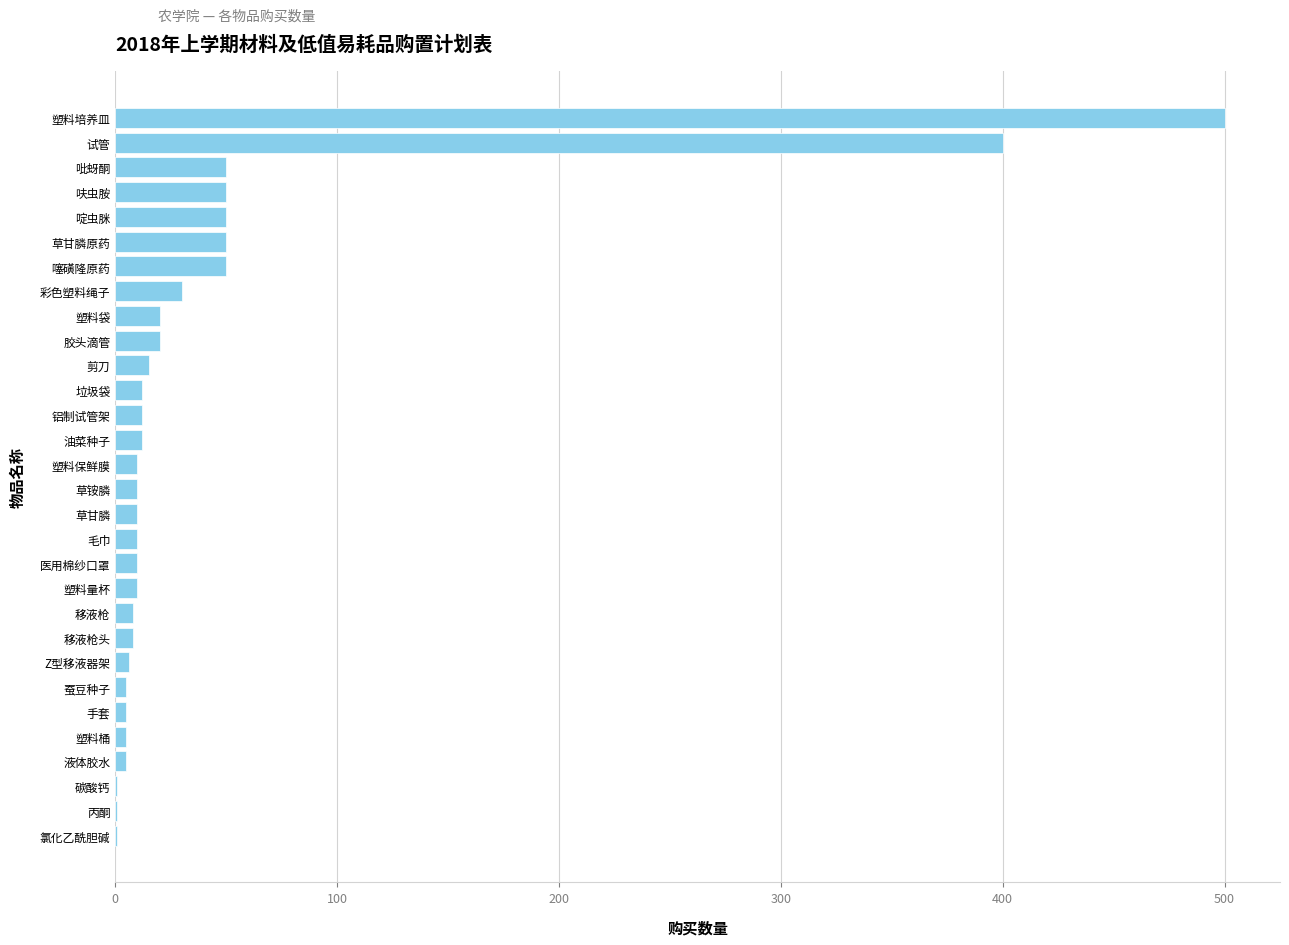

Between 草铵膦 and 草甘膦原药, which is larger?

草甘膦原药